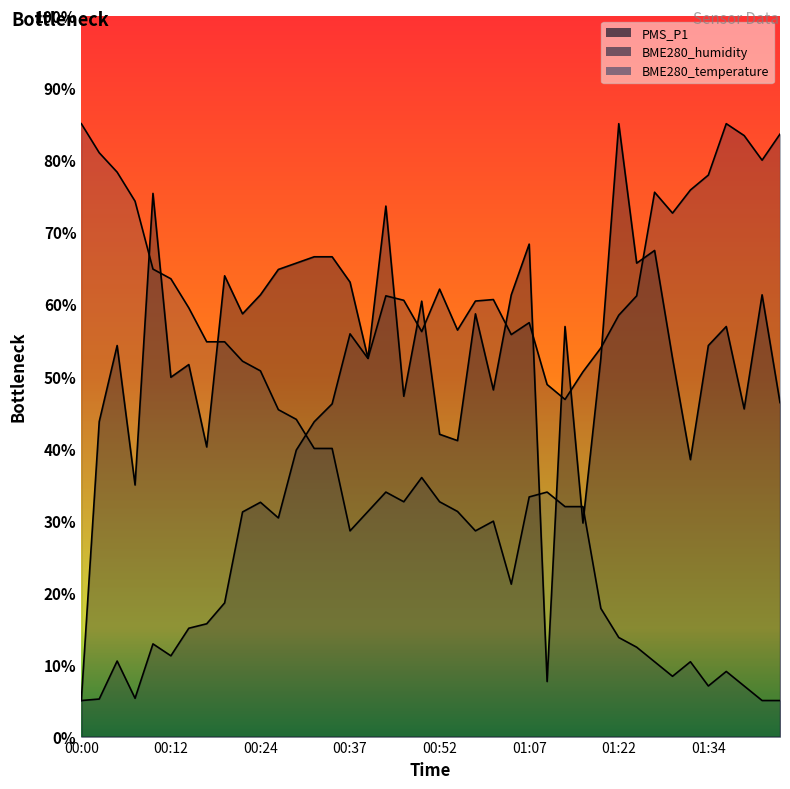

What is the spread (max minus min) of values at 00:39?

21.3